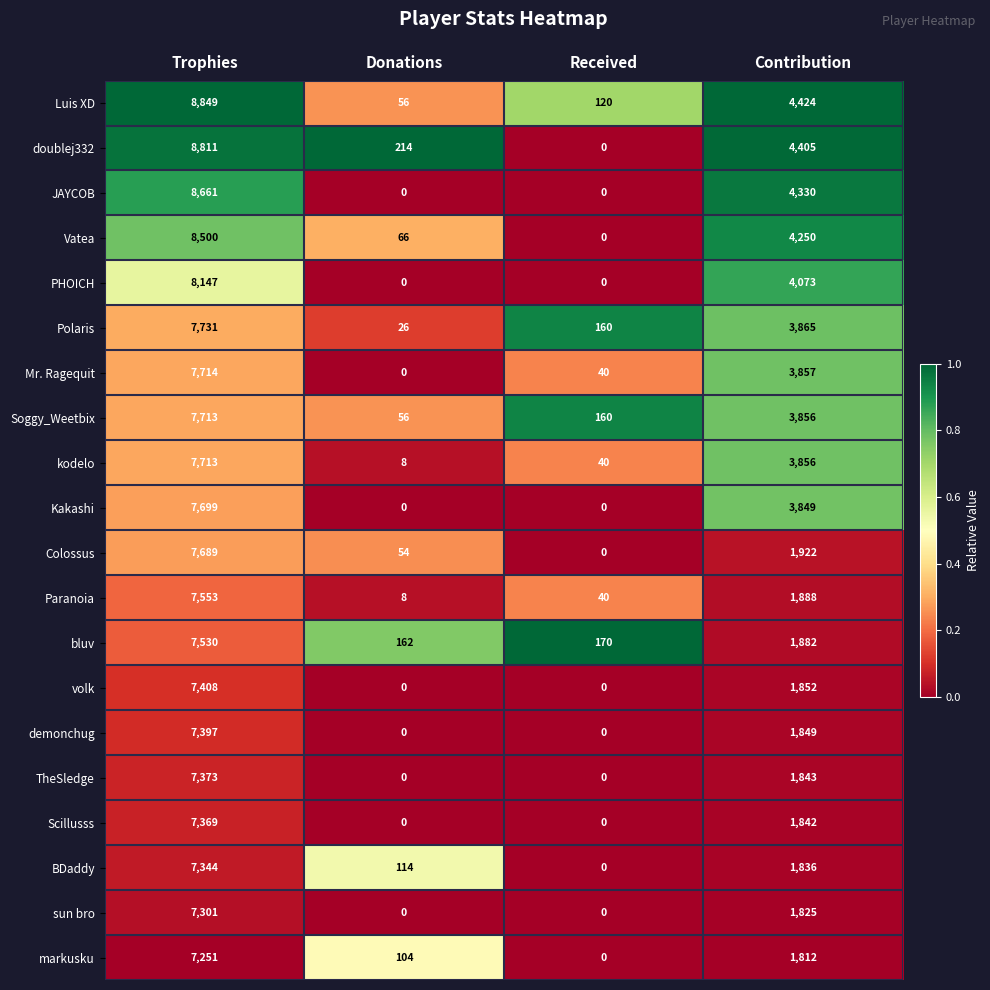

What is the total value across all series at Contribution?

59316